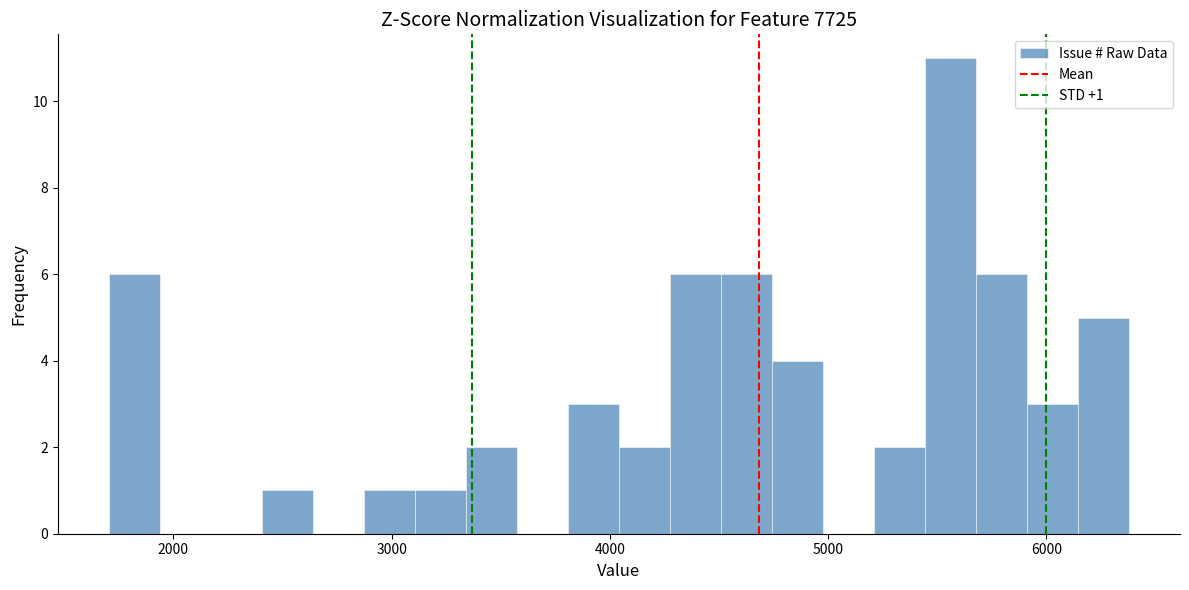

Around what value on the x-axis is the tallest bar? Give the approximate position of its centre, as read against the axis.

5600